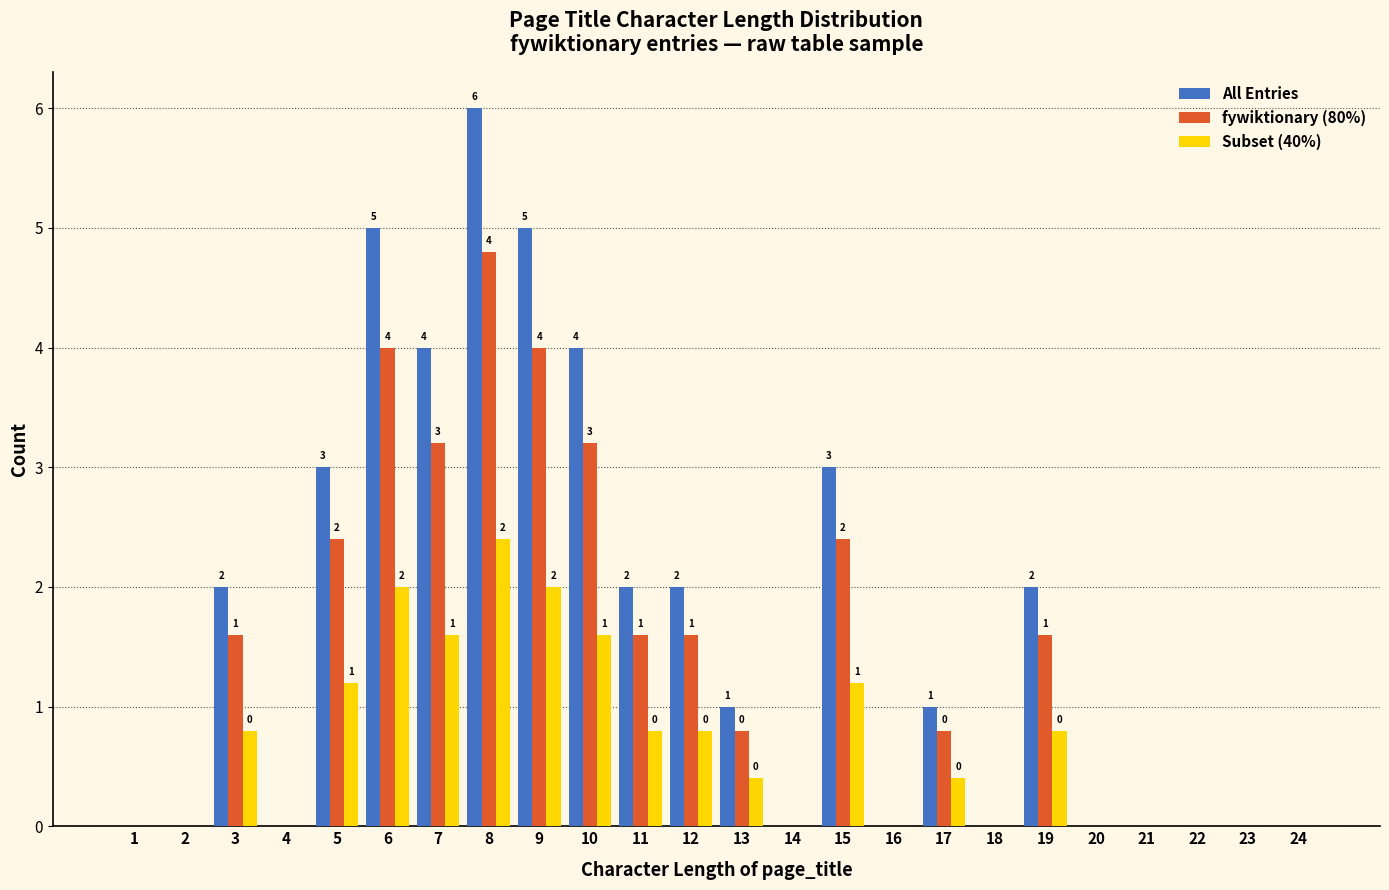

What is the maximum value for All Entries?

6.0